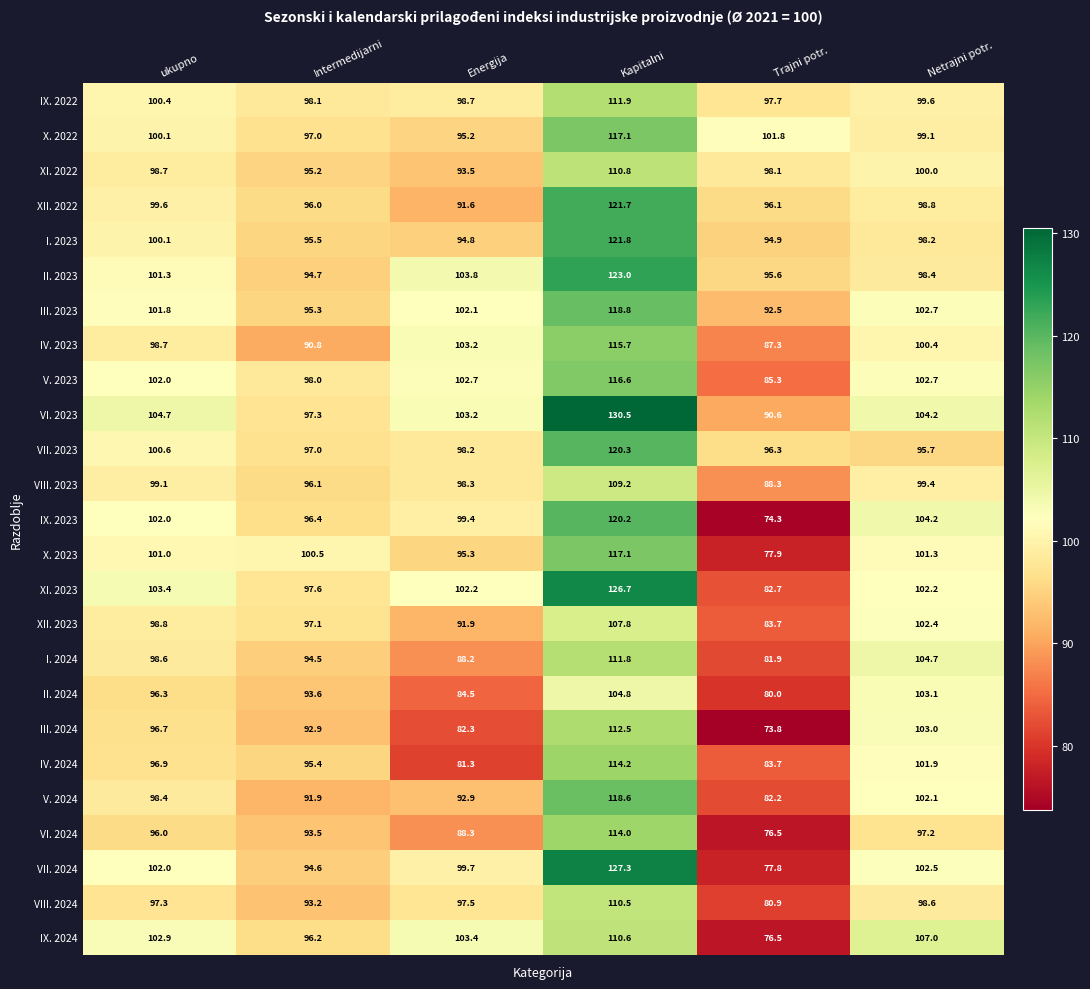

Which label corresponds to the largest value in the chart?

Kapitalni